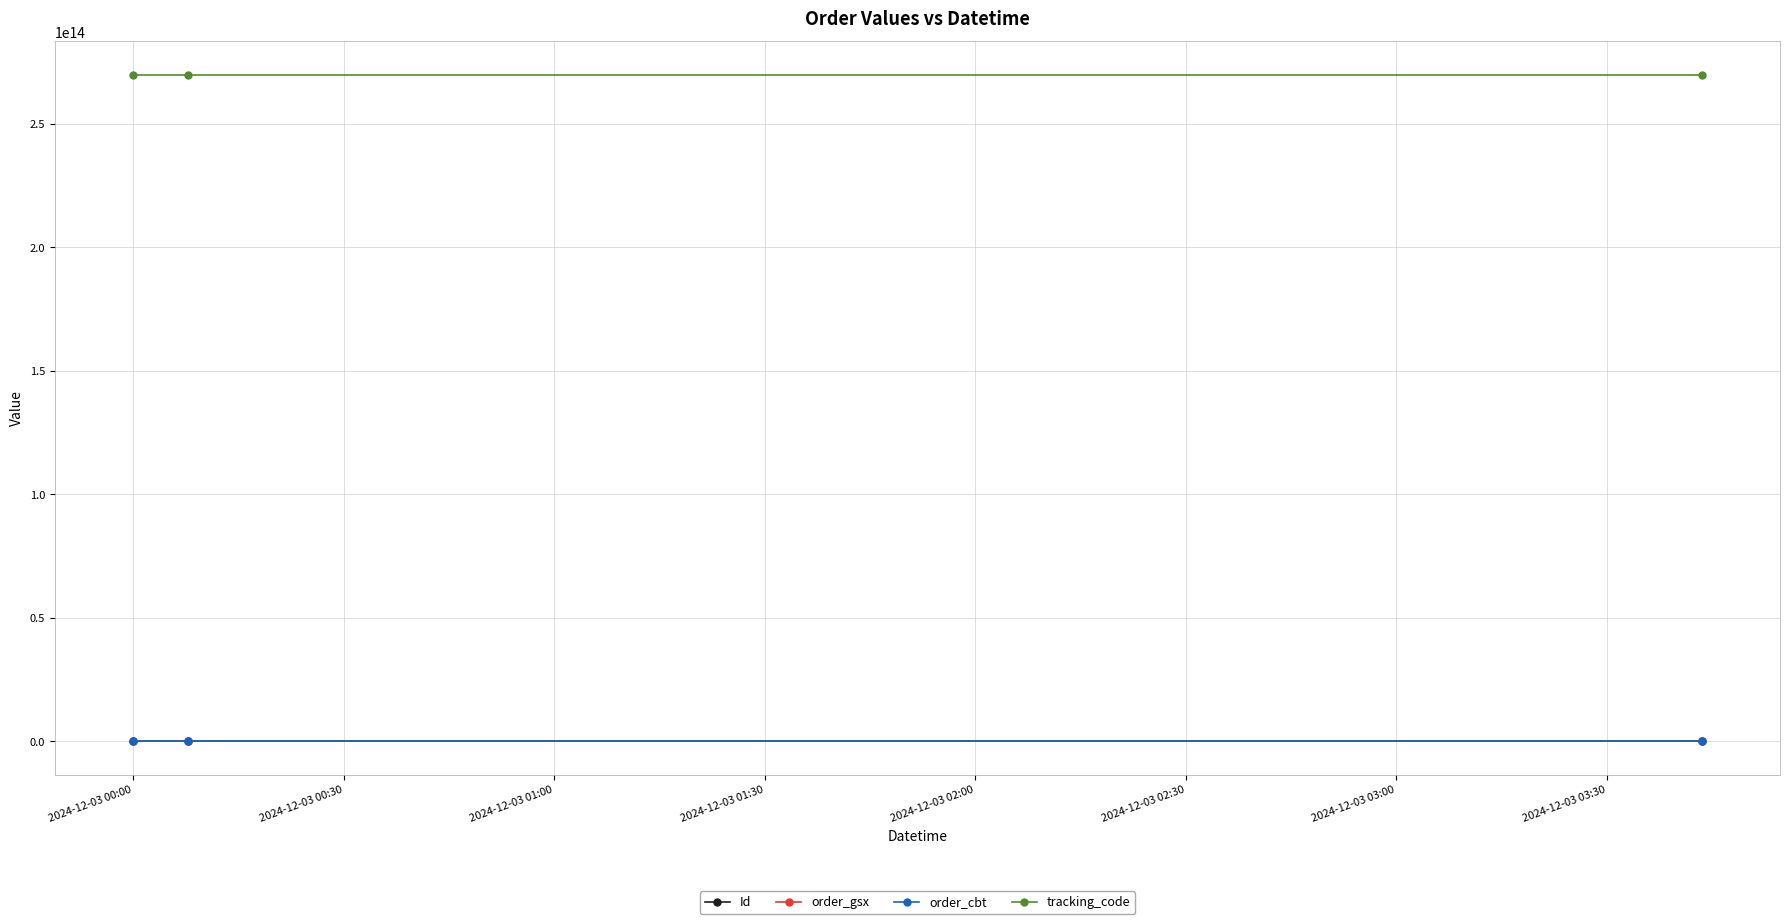

At how many categories does at least one series exceed 158993498428974?

3